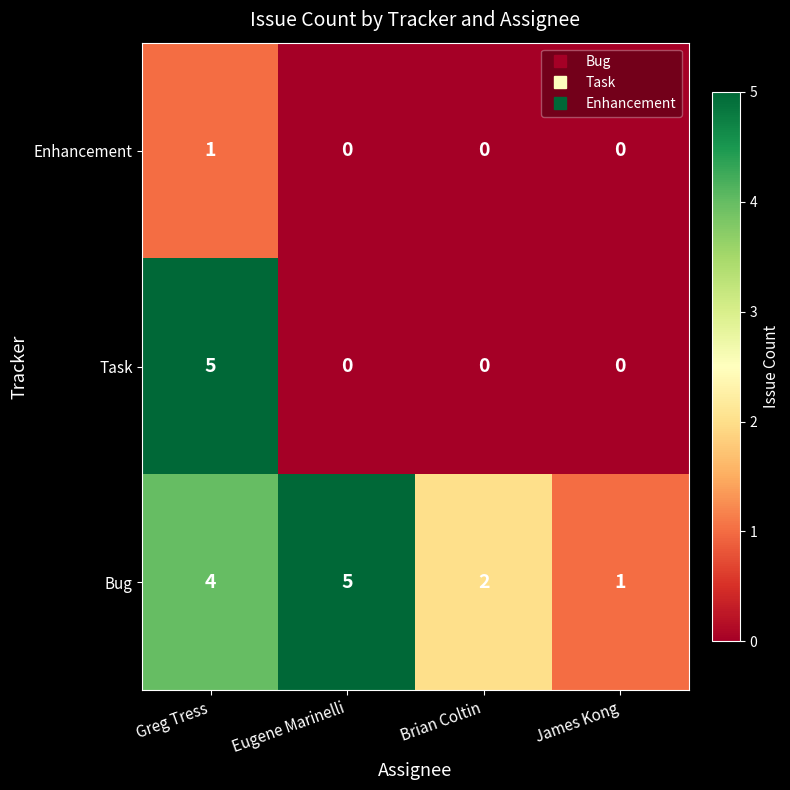

At how many categories does at least one series exceed 4?

2